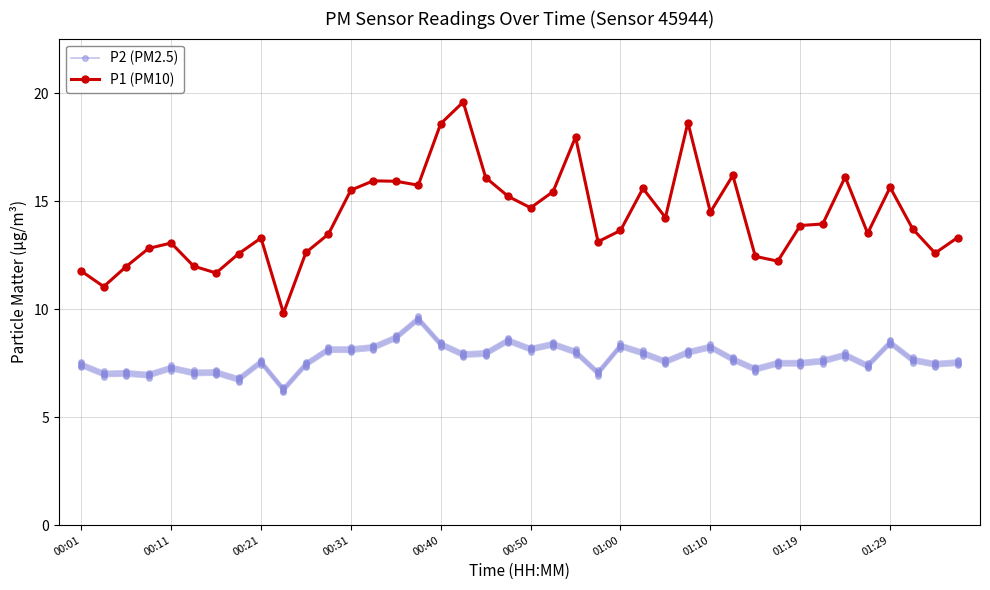

What position from the left is 17?

18